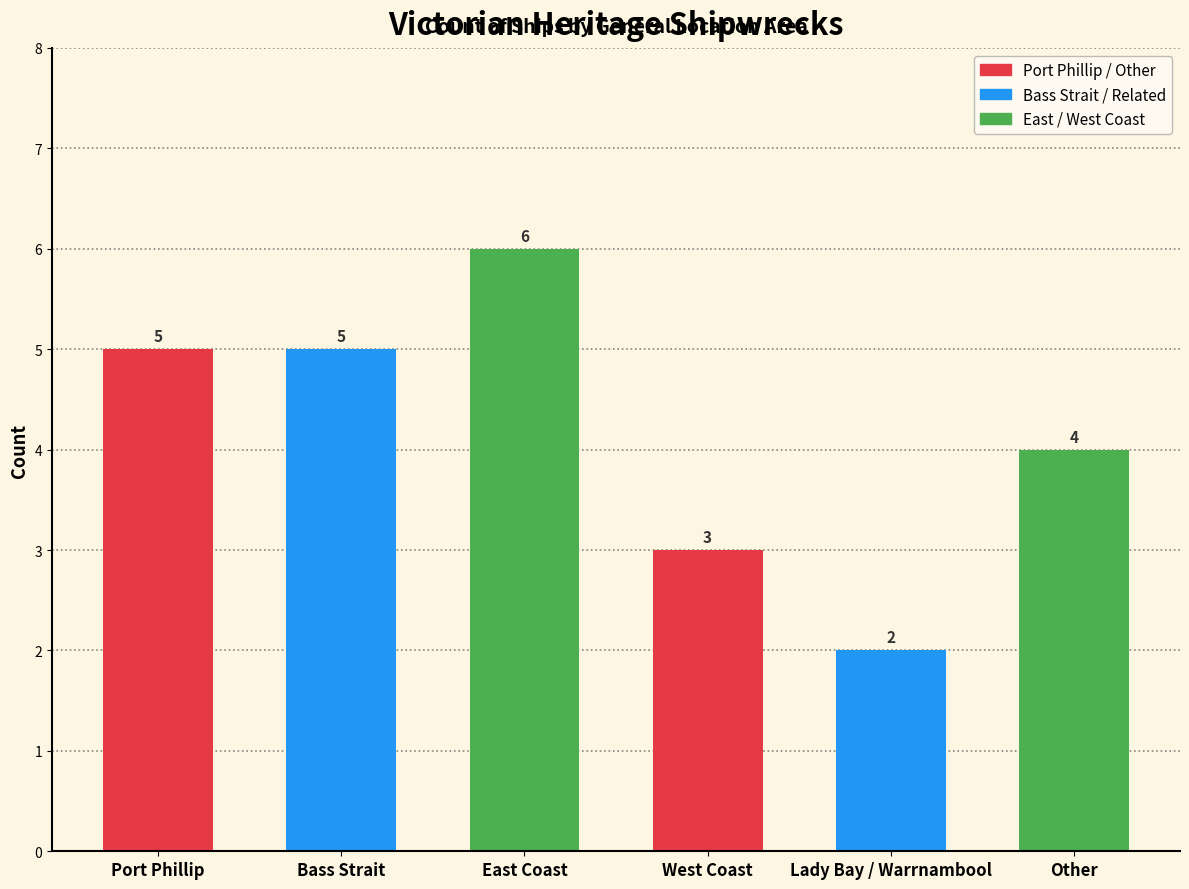

True or false: the data shows 4 at Other.

True